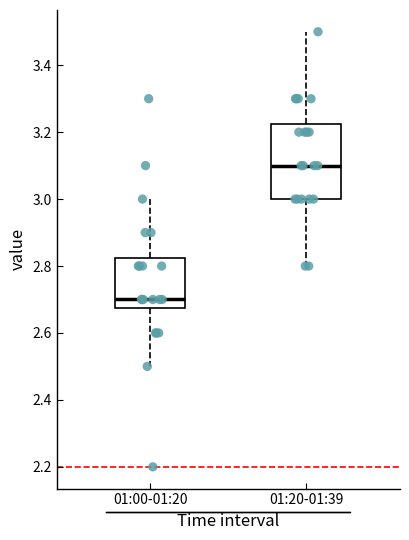

Which box is the tallest, from its lower edge to its upper edge?

01:20-01:39